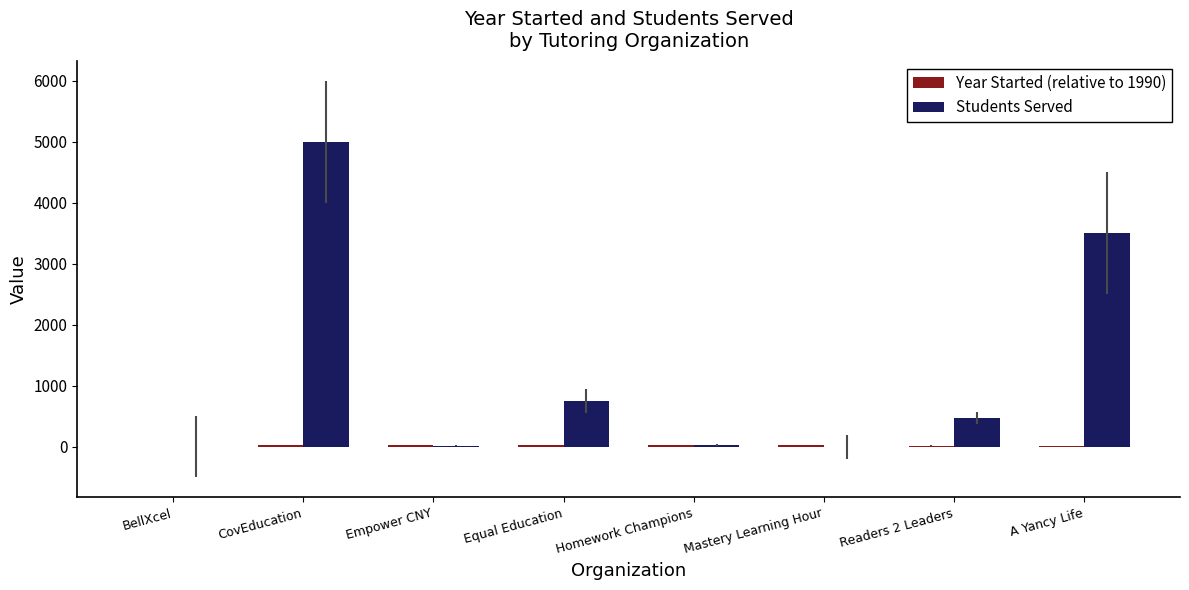

Which series has the largest total across all categories?

Students Served